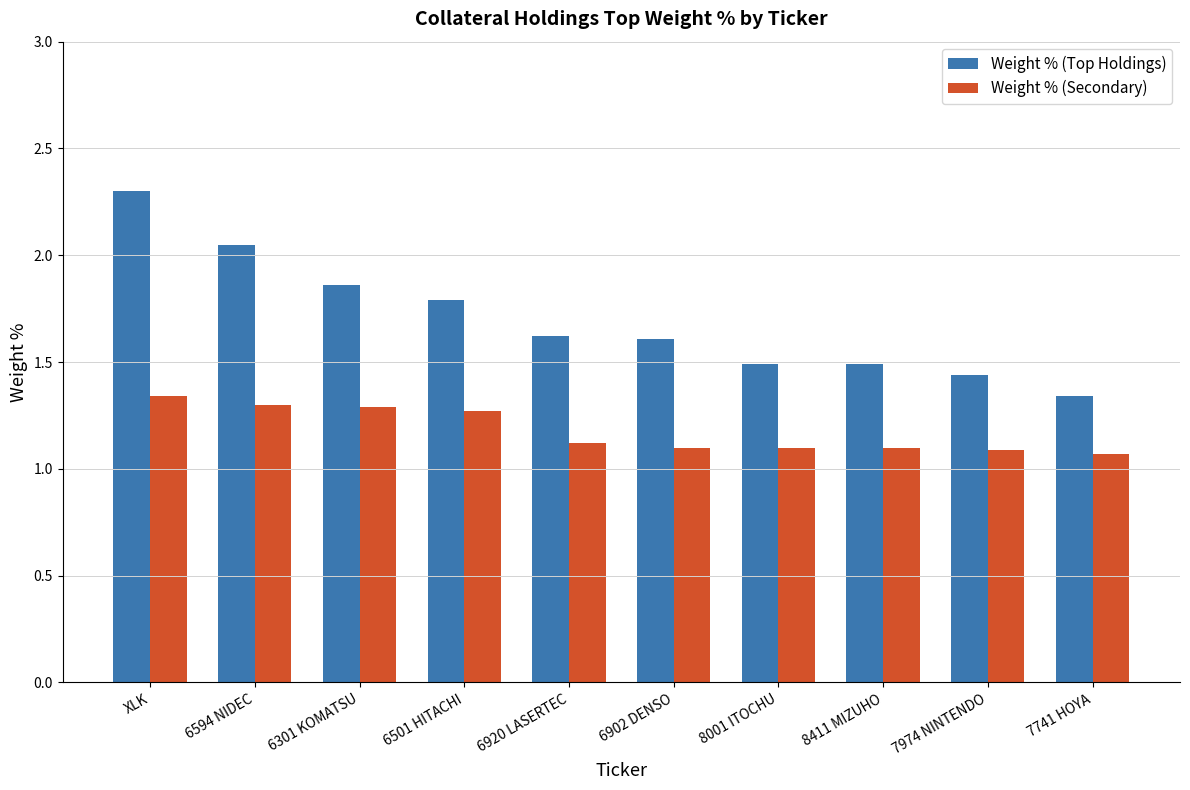

List the series in order of their peak value, highest first.

Weight % (Top Holdings), Weight % (Secondary)